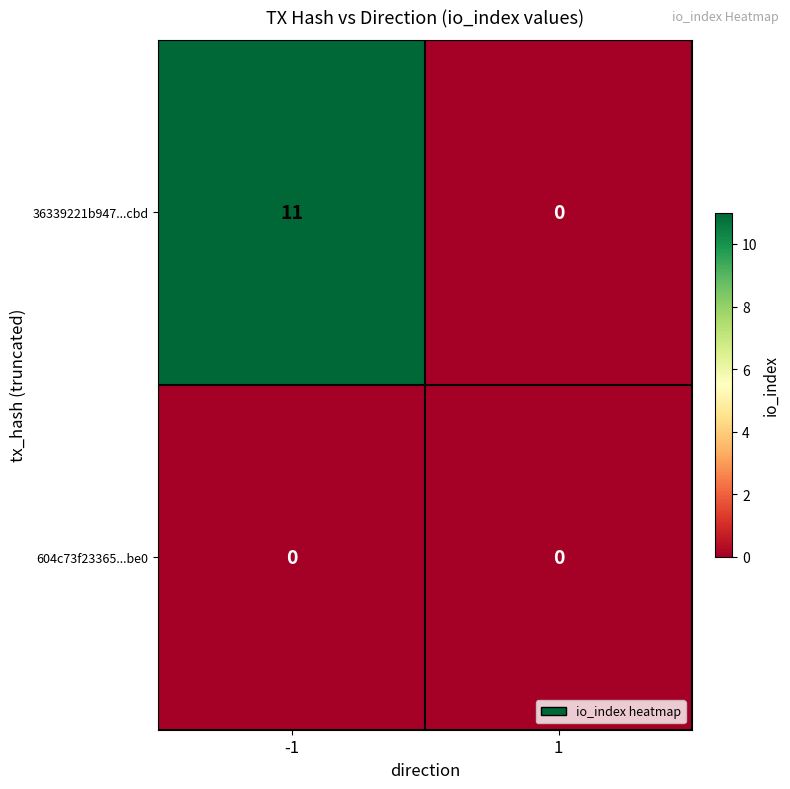

How many distinct data groups are displayed?

2